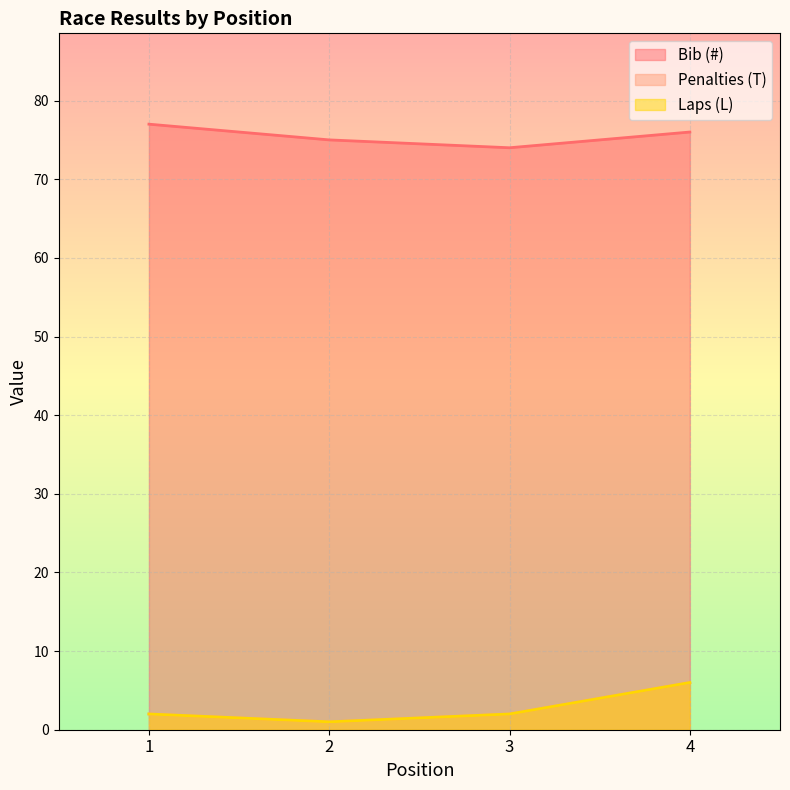

True or false: Bib (#) and Penalties (T) cross at least once.

False